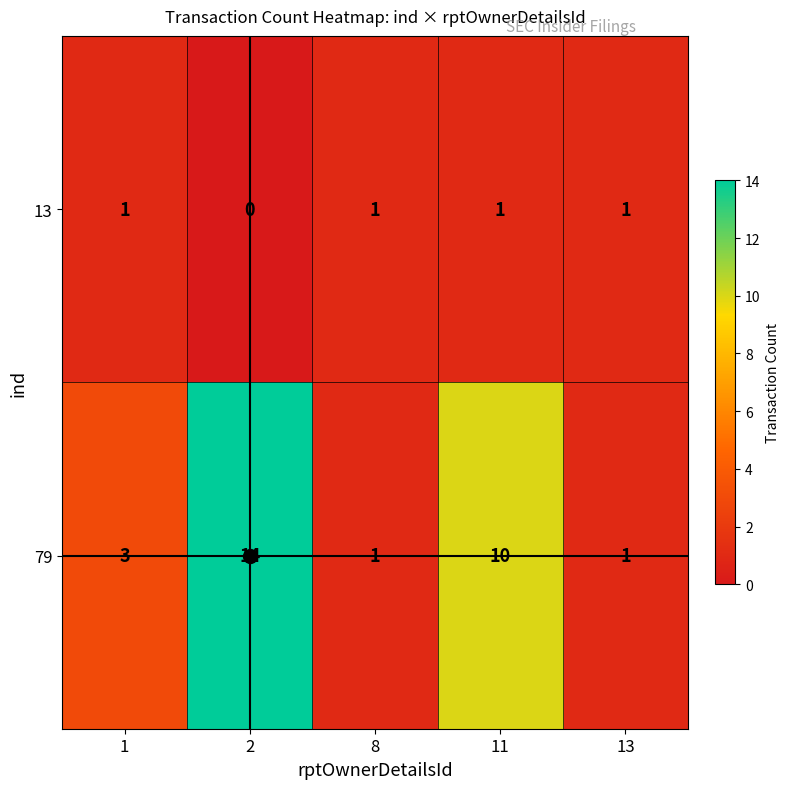

At which category is the sum across all series the highest?

2